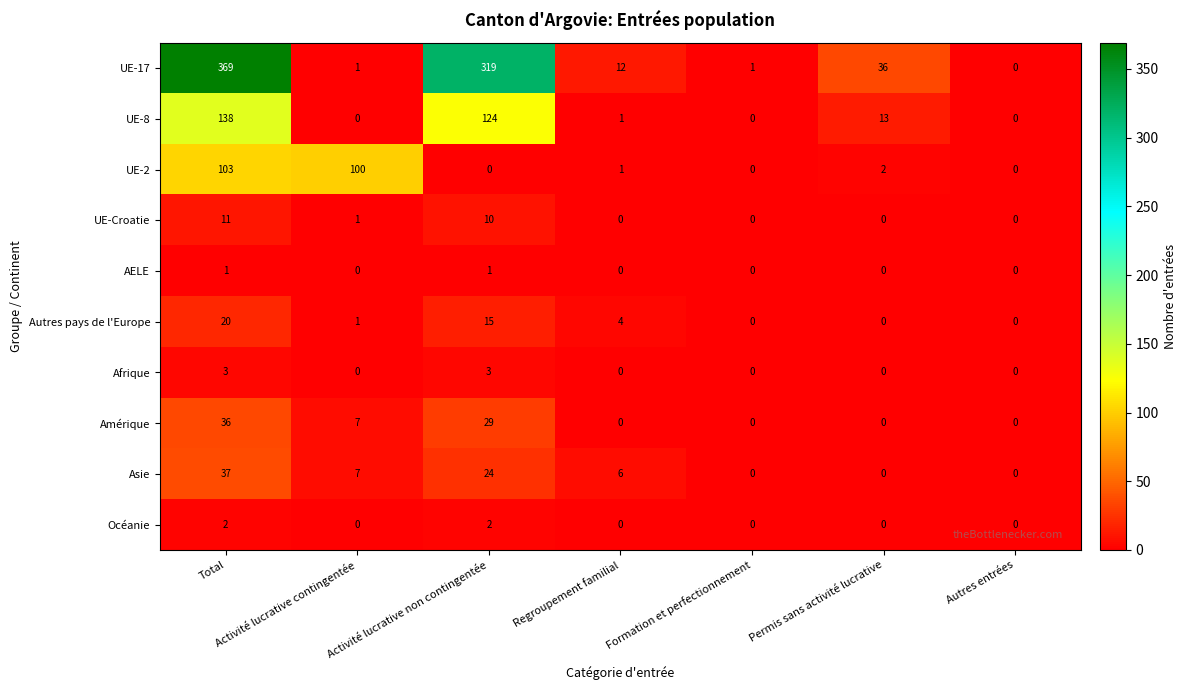

What is the highest value of the UE-Croatie series?

11